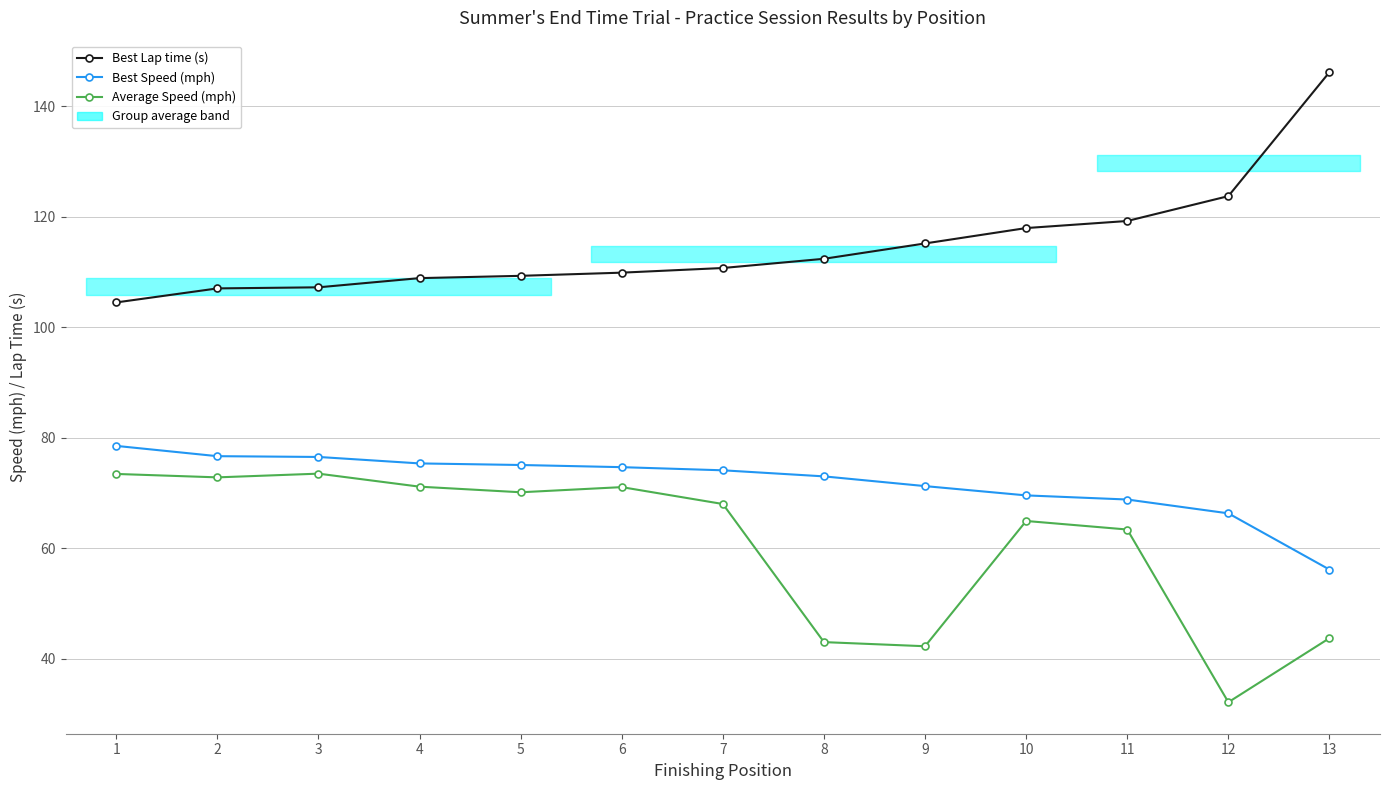

What is the difference between the Best Speed (mph) values at 5 and 1?

3.5